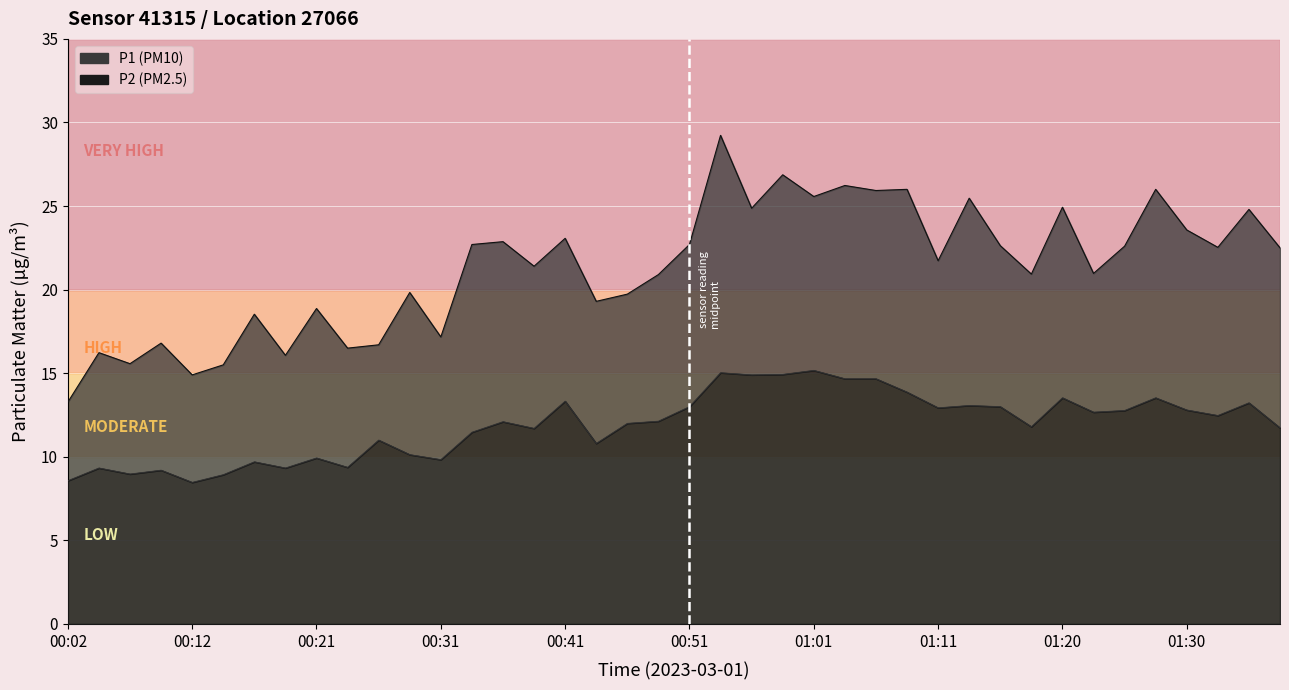

What value does the P2 series have at 00:09?

9.2